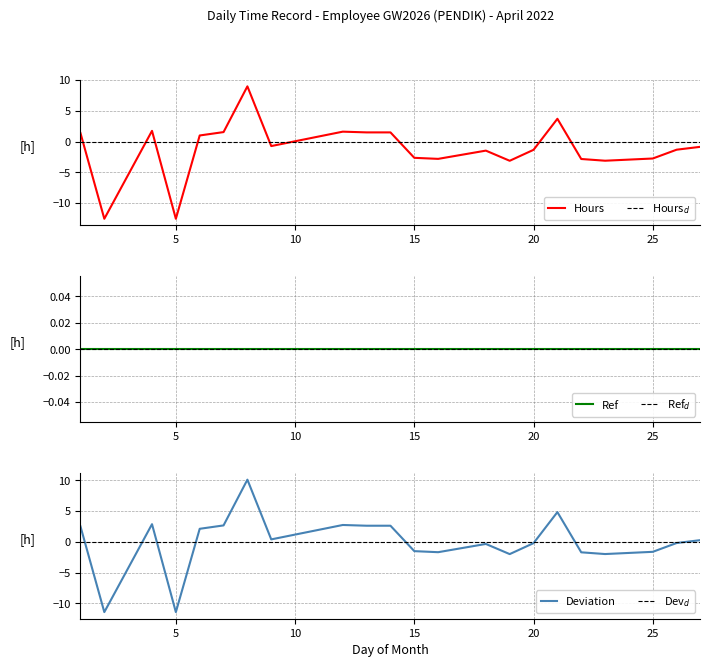

What is the minimum value for Hours?

-12.5